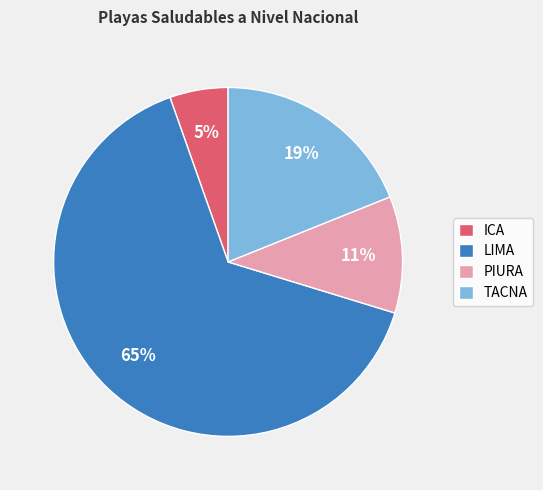

Rank the categories by value from highest to lowest.

LIMA, TACNA, PIURA, ICA